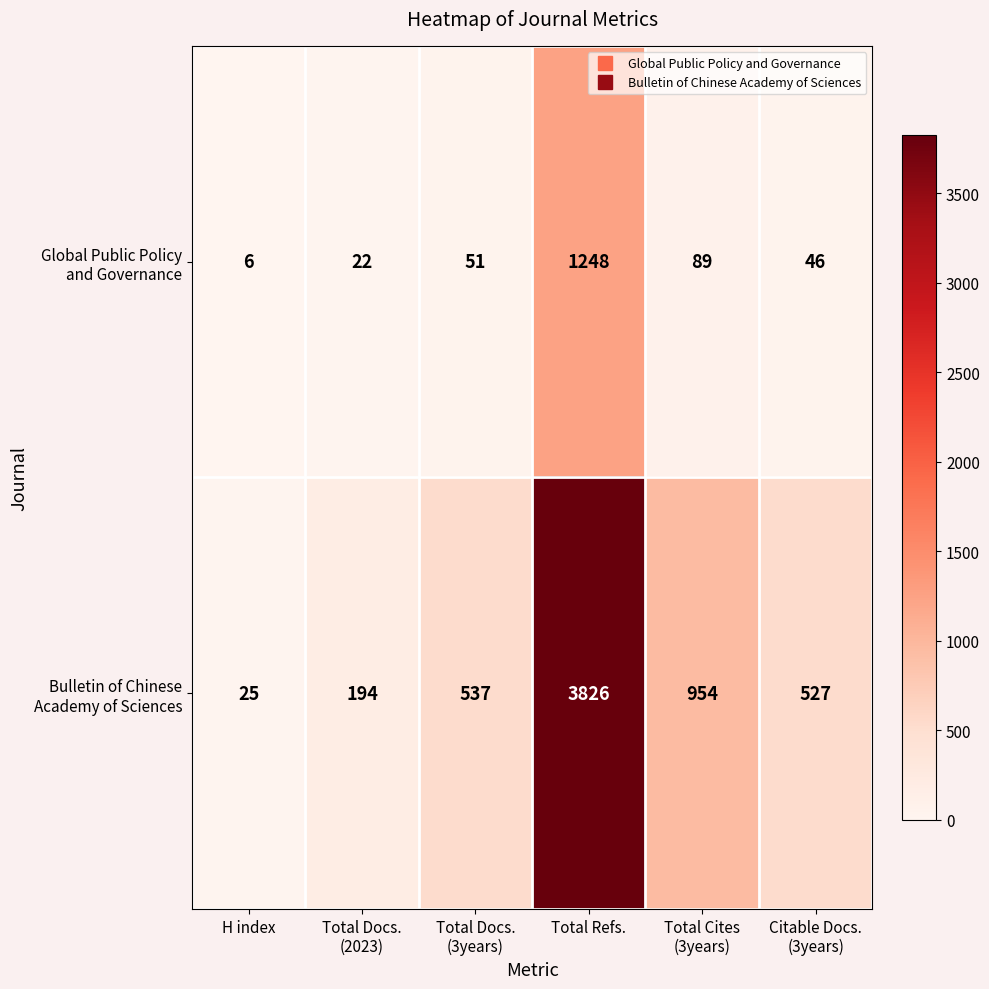

What is the total value across all series at Total Refs.?

5074